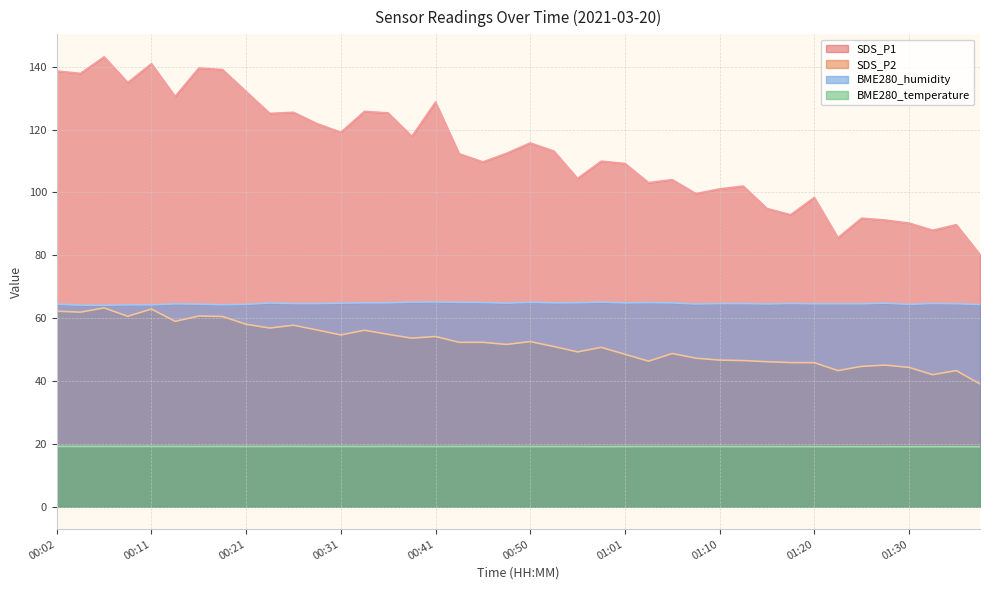

What is the sum of the BME280_temperature values at 00:09 and 01:10?

38.3